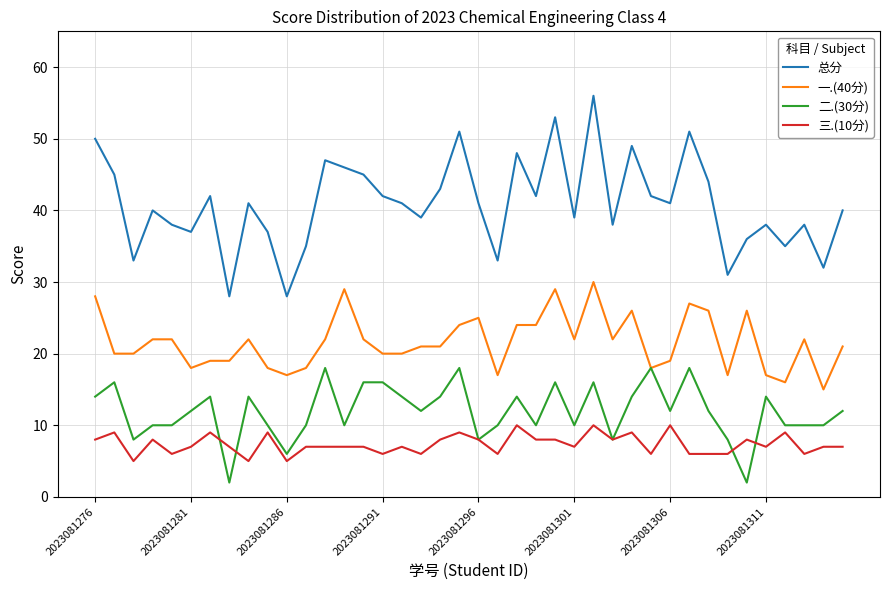

Which series has the widest spread of values?

总分